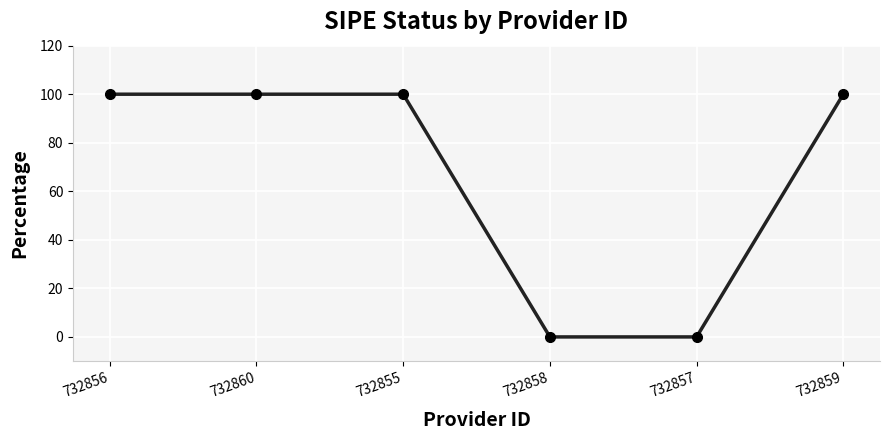

What position from the left is 732857?

5